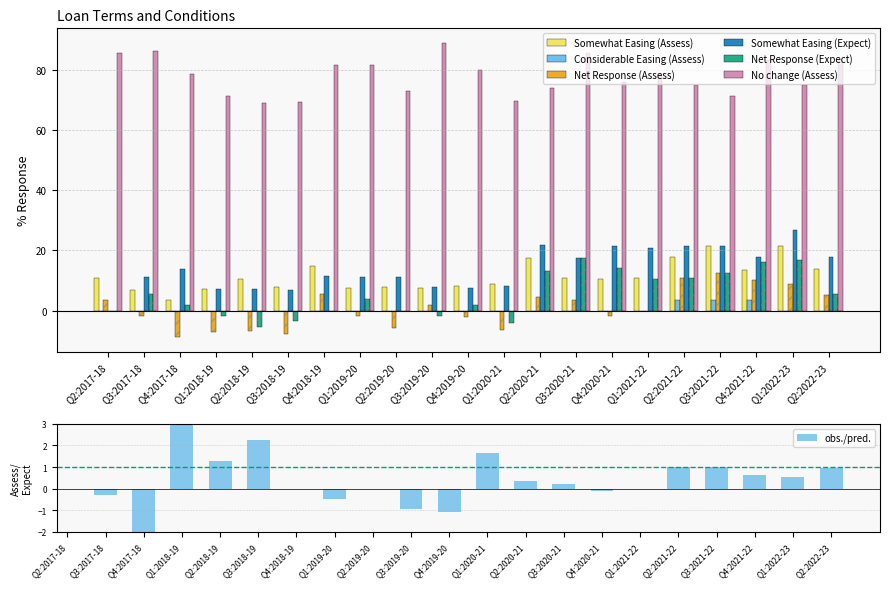

Reading left to right, what are all the values shown in this chart?

Somewhat Easing (Assess): 10.7	6.9	3.6	7.1	10.3	7.7	14.8	7.4	7.7	7.4	8.0	8.7	17.4	10.7	10.3	10.7	17.9	21.4	13.3	21.4	13.8
Considerable Easing (Assess): 0.0	0.0	0.0	0.0	0.0	0.0	0.0	0.0	0.0	0.0	0.0	0.0	0.0	0.0	0.0	0.0	3.6	3.6	3.3	0.0	0.0
Net Response (Assess): 3.6	-1.7	-8.9	-7.1	-6.9	-7.7	5.6	-1.9	-5.8	1.9	-2.0	-6.5	4.3	3.6	-1.7	0.0	10.7	12.5	10.0	8.9	5.2
Somewhat Easing (Expect): 0.0	11.1	13.8	7.1	7.1	6.9	11.5	11.1	11.1	7.7	7.4	8.0	21.7	17.4	21.4	20.7	21.4	21.4	17.9	26.7	17.9
Net Response (Expect): 0.0	5.6	1.7	-1.8	-5.4	-3.4	0.0	3.7	0.0	-1.9	1.9	-4.0	13.0	17.4	14.3	10.3	10.7	12.5	16.1	16.7	5.4
No change (Assess): 85.7	86.2	78.6	71.4	69.0	69.2	81.5	81.5	73.1	88.9	80.0	69.6	73.9	85.7	75.9	78.6	75.0	71.4	83.3	75.0	82.8